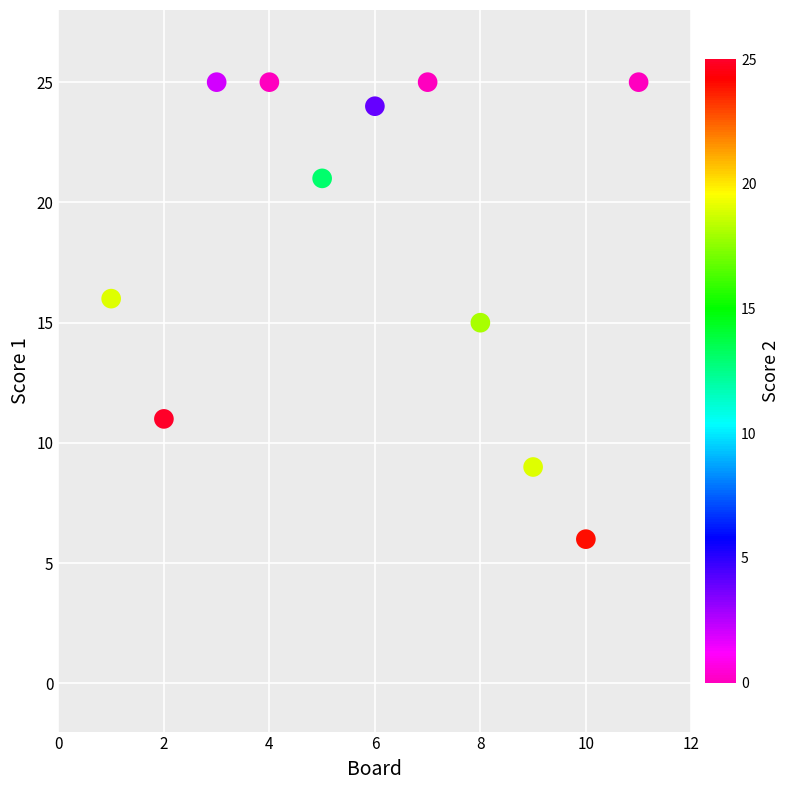

What is the average X value?

6